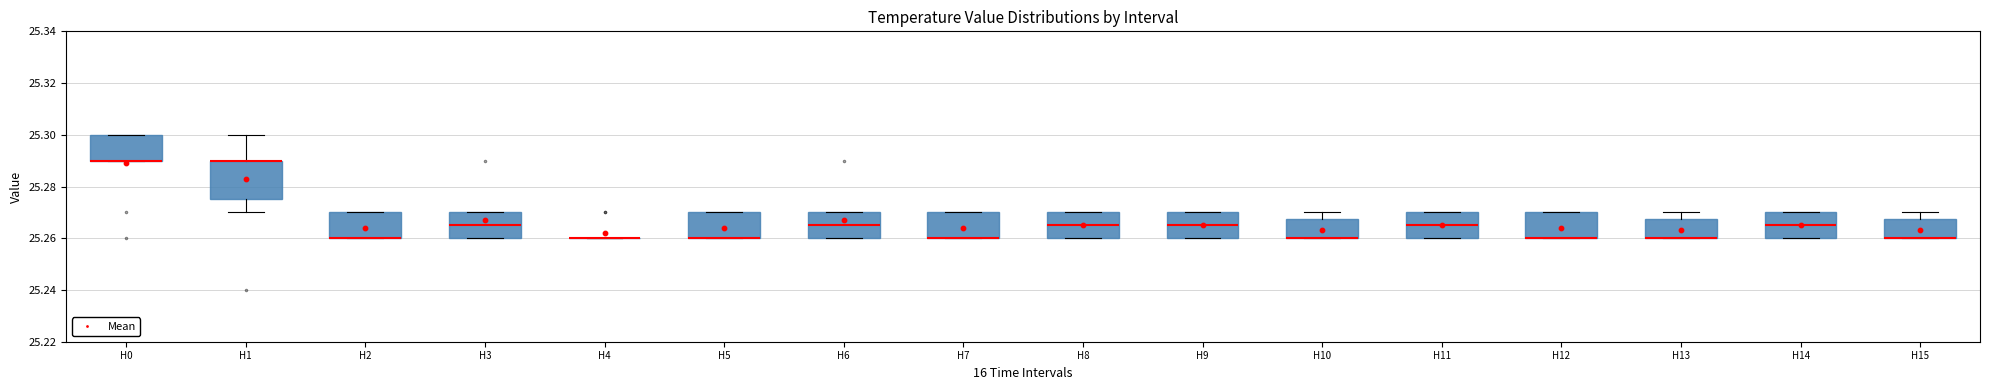

Reading left to right, transcribe this box plot: for each box, give where its median line is, the range the box spans, and where its two whiskers end, as read against the y-axis. The values are not printed on the chart, so give them approximately, as read against the axis.

H0: median 25.290 (drawn on the box's lower edge), box 25.290 to 25.300, whiskers 25.290 to 25.300
H1: median 25.290 (drawn on the box's upper edge), box 25.276 to 25.290, whiskers 25.270 to 25.300
H2: median 25.260 (drawn on the box's lower edge), box 25.260 to 25.270, whiskers 25.260 to 25.270
H3: median 25.266, box 25.260 to 25.270, whiskers 25.260 to 25.270
H4: box collapsed to a line at 25.260, whiskers 25.260 to 25.260
H5: median 25.260 (drawn on the box's lower edge), box 25.260 to 25.270, whiskers 25.260 to 25.270
H6: median 25.266, box 25.260 to 25.270, whiskers 25.260 to 25.270
H7: median 25.260 (drawn on the box's lower edge), box 25.260 to 25.270, whiskers 25.260 to 25.270
H8: median 25.266, box 25.260 to 25.270, whiskers 25.260 to 25.270
H9: median 25.266, box 25.260 to 25.270, whiskers 25.260 to 25.270
H10: median 25.260 (drawn on the box's lower edge), box 25.260 to 25.268, whiskers 25.260 to 25.270
H11: median 25.266, box 25.260 to 25.270, whiskers 25.260 to 25.270
H12: median 25.260 (drawn on the box's lower edge), box 25.260 to 25.270, whiskers 25.260 to 25.270
H13: median 25.260 (drawn on the box's lower edge), box 25.260 to 25.268, whiskers 25.260 to 25.270
H14: median 25.266, box 25.260 to 25.270, whiskers 25.260 to 25.270
H15: median 25.260 (drawn on the box's lower edge), box 25.260 to 25.268, whiskers 25.260 to 25.270